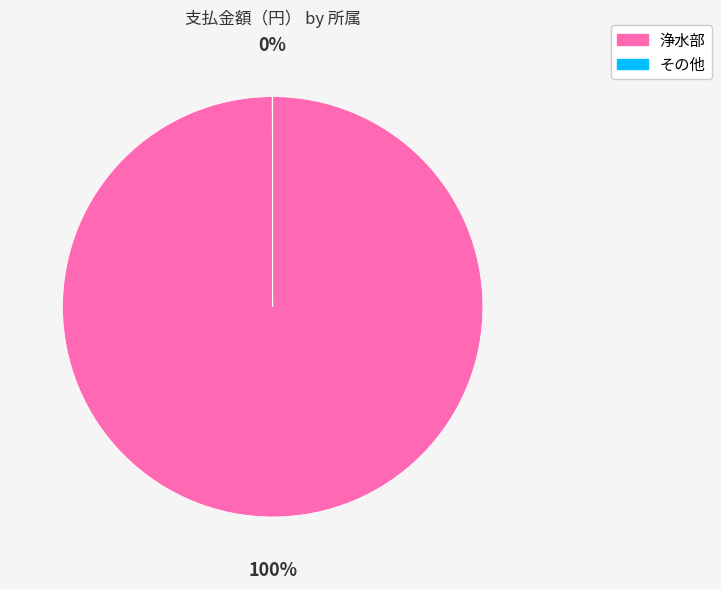

Is it true that 浄水部 is 8% of the pie?

False